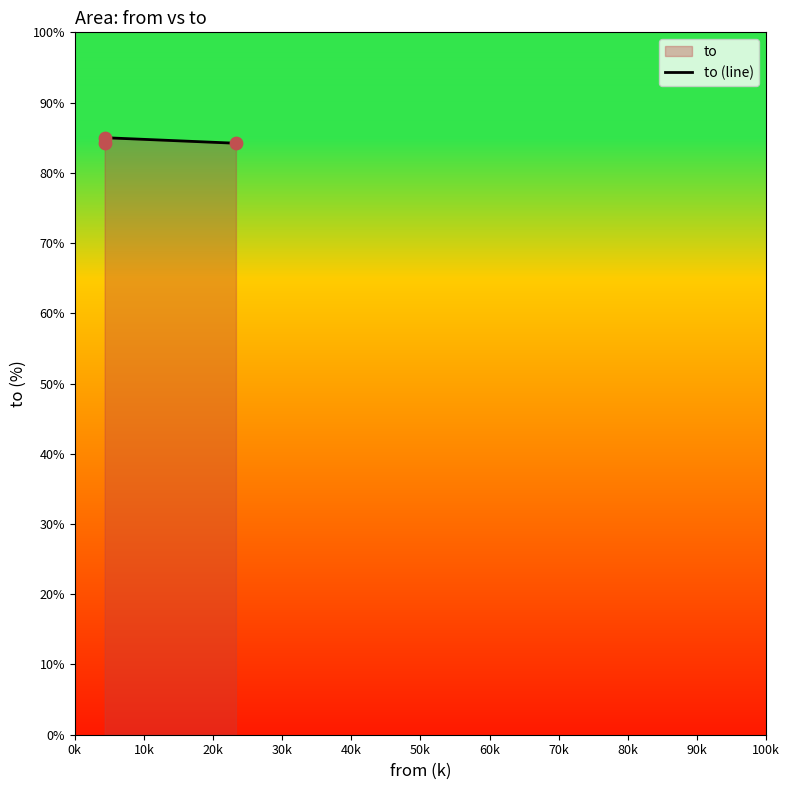

Which has a higher value, 0k or 10k?

10k